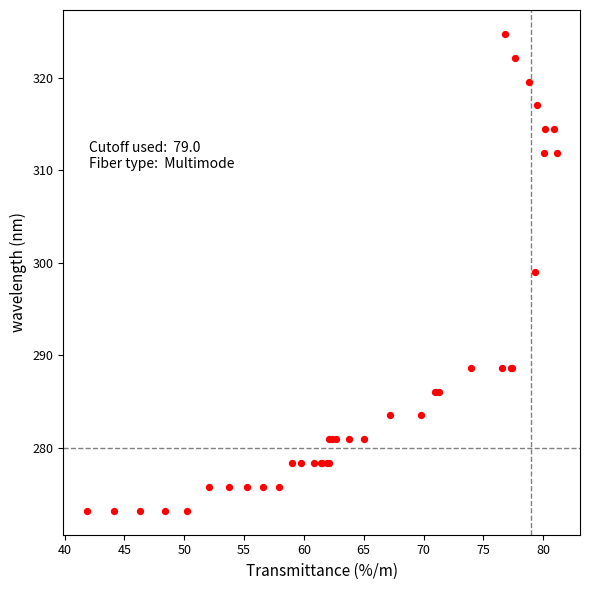

What Y value in the scatter plot is closest to 298?

299.0